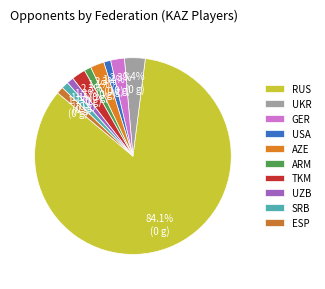

To the nearest percent, what is the difference between the largest and smallest slice percentages?

83%